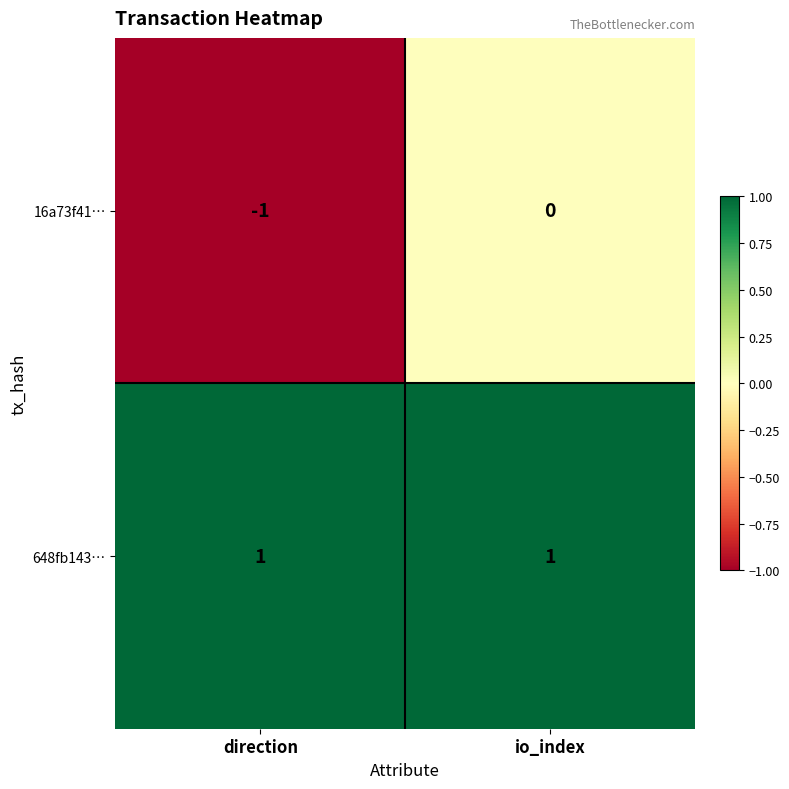

What is the total value across all series at io_index?

1